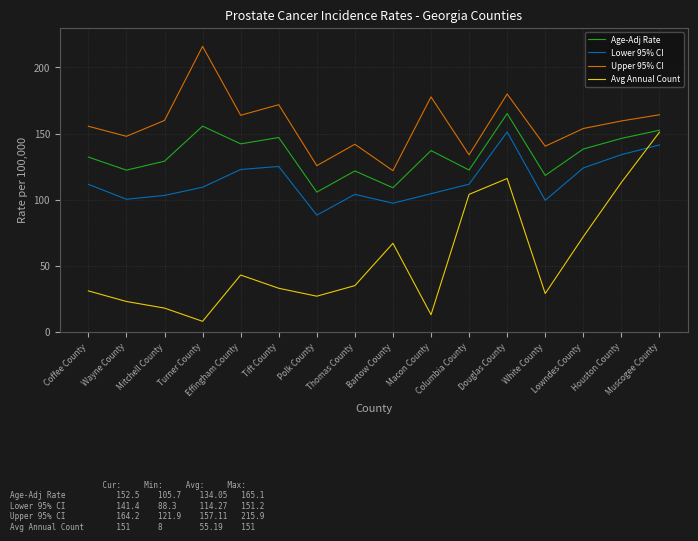

What is the maximum value for Avg Annual Count?

151.0